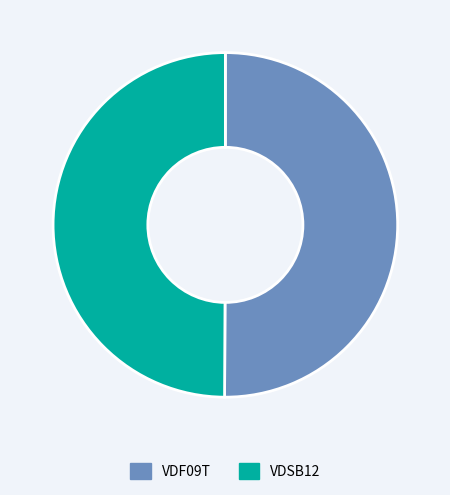

Do VDSB12 and VDF09T together represent more than half of the pie?

Yes